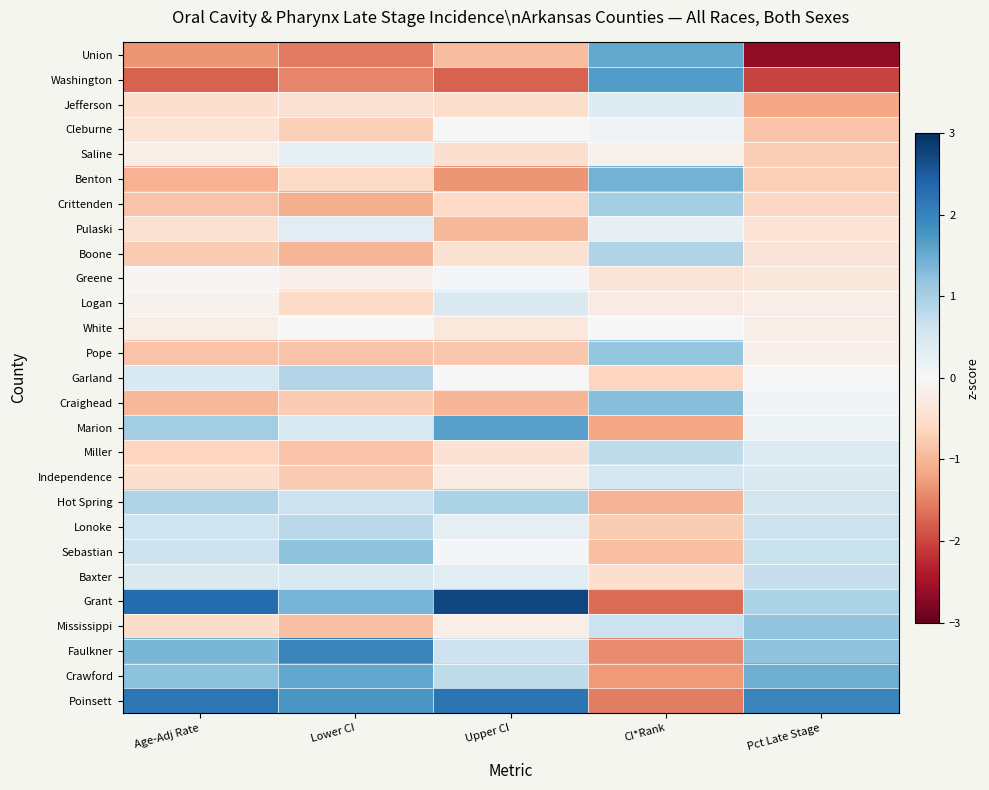

Reading right to left, what are all the values shown in this chart?

Union: Pct Late Stage=-2.7	CI*Rank=1.5	Upper CI=-0.9	Lower CI=-1.6	Age-Adj Rate=-1.3
Washington: Pct Late Stage=-2.0	CI*Rank=1.7	Upper CI=-1.8	Lower CI=-1.5	Age-Adj Rate=-1.8
Jefferson: Pct Late Stage=-1.2	CI*Rank=0.4	Upper CI=-0.5	Lower CI=-0.4	Age-Adj Rate=-0.5
Cleburne: Pct Late Stage=-0.8	CI*Rank=0.1	Upper CI=0.0	Lower CI=-0.7	Age-Adj Rate=-0.4
Saline: Pct Late Stage=-0.7	CI*Rank=-0.1	Upper CI=-0.5	Lower CI=0.3	Age-Adj Rate=-0.2
Benton: Pct Late Stage=-0.7	CI*Rank=1.4	Upper CI=-1.3	Lower CI=-0.6	Age-Adj Rate=-1.0
Crittenden: Pct Late Stage=-0.6	CI*Rank=1.0	Upper CI=-0.6	Lower CI=-1.1	Age-Adj Rate=-0.9
Pulaski: Pct Late Stage=-0.4	CI*Rank=0.3	Upper CI=-1.0	Lower CI=0.3	Age-Adj Rate=-0.4
Boone: Pct Late Stage=-0.4	CI*Rank=0.9	Upper CI=-0.4	Lower CI=-1.0	Age-Adj Rate=-0.8
Greene: Pct Late Stage=-0.3	CI*Rank=-0.4	Upper CI=0.0	Lower CI=-0.2	Age-Adj Rate=-0.0
Logan: Pct Late Stage=-0.2	CI*Rank=-0.3	Upper CI=0.4	Lower CI=-0.6	Age-Adj Rate=-0.1
White: Pct Late Stage=-0.2	CI*Rank=0.0	Upper CI=-0.3	Lower CI=-0.0	Age-Adj Rate=-0.2
Pope: Pct Late Stage=-0.1	CI*Rank=1.2	Upper CI=-0.8	Lower CI=-0.9	Age-Adj Rate=-0.9
Garland: Pct Late Stage=-0.0	CI*Rank=-0.6	Upper CI=0.0	Lower CI=0.9	Age-Adj Rate=0.5
Craighead: Pct Late Stage=0.1	CI*Rank=1.3	Upper CI=-1.0	Lower CI=-0.8	Age-Adj Rate=-1.0
Marion: Pct Late Stage=0.1	CI*Rank=-1.2	Upper CI=1.6	Lower CI=0.5	Age-Adj Rate=1.0
Miller: Pct Late Stage=0.4	CI*Rank=0.8	Upper CI=-0.4	Lower CI=-0.9	Age-Adj Rate=-0.7
Independence: Pct Late Stage=0.4	CI*Rank=0.5	Upper CI=-0.2	Lower CI=-0.8	Age-Adj Rate=-0.5
Hot Spring: Pct Late Stage=0.6	CI*Rank=-1.0	Upper CI=0.9	Lower CI=0.7	Age-Adj Rate=0.9
Lonoke: Pct Late Stage=0.6	CI*Rank=-0.8	Upper CI=0.3	Lower CI=0.8	Age-Adj Rate=0.6
Sebastian: Pct Late Stage=0.7	CI*Rank=-0.9	Upper CI=0.0	Lower CI=1.2	Age-Adj Rate=0.6
Baxter: Pct Late Stage=0.7	CI*Rank=-0.5	Upper CI=0.3	Lower CI=0.5	Age-Adj Rate=0.4
Grant: Pct Late Stage=1.0	CI*Rank=-1.7	Upper CI=2.7	Lower CI=1.4	Age-Adj Rate=2.3
Mississippi: Pct Late Stage=1.2	CI*Rank=0.6	Upper CI=-0.2	Lower CI=-0.9	Age-Adj Rate=-0.5
Faulkner: Pct Late Stage=1.2	CI*Rank=-1.4	Upper CI=0.6	Lower CI=2.0	Age-Adj Rate=1.4
Crawford: Pct Late Stage=1.5	CI*Rank=-1.3	Upper CI=0.8	Lower CI=1.5	Age-Adj Rate=1.2
Poinsett: Pct Late Stage=2.0	CI*Rank=-1.5	Upper CI=2.2	Lower CI=1.7	Age-Adj Rate=2.2